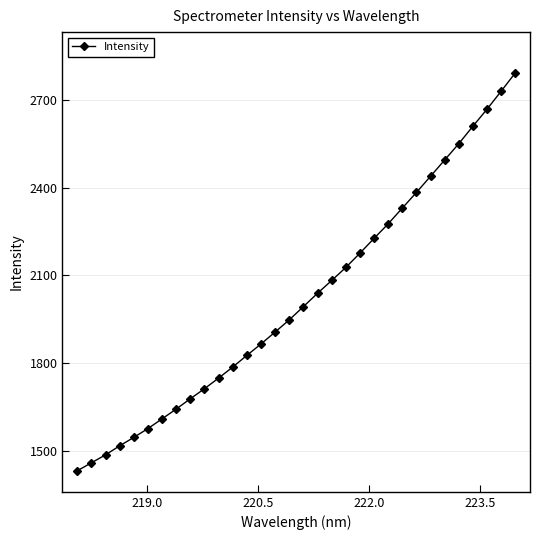

What is the smallest value displayed?

1433.5